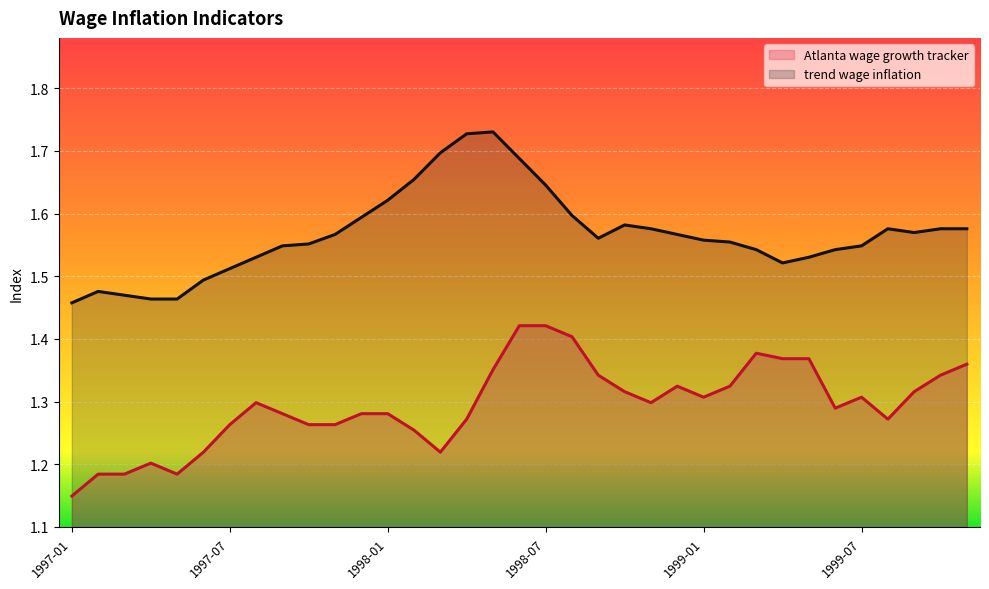

What is the total value across all series at 1997-07?

2.7